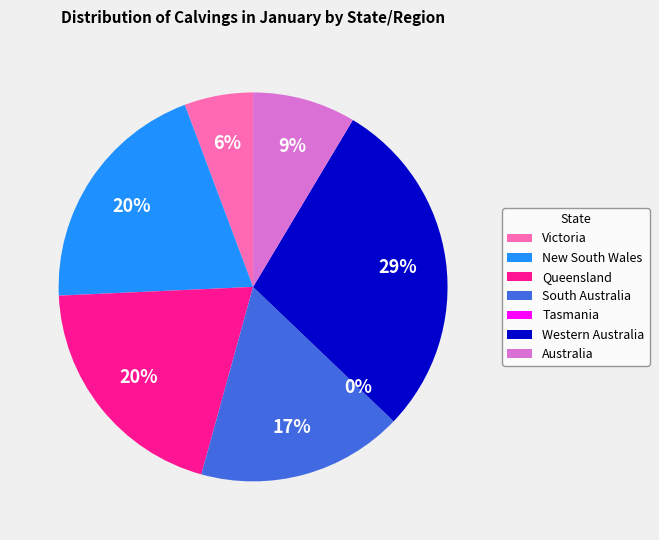

What percentage is the Victoria slice, to the nearest percent?

6%